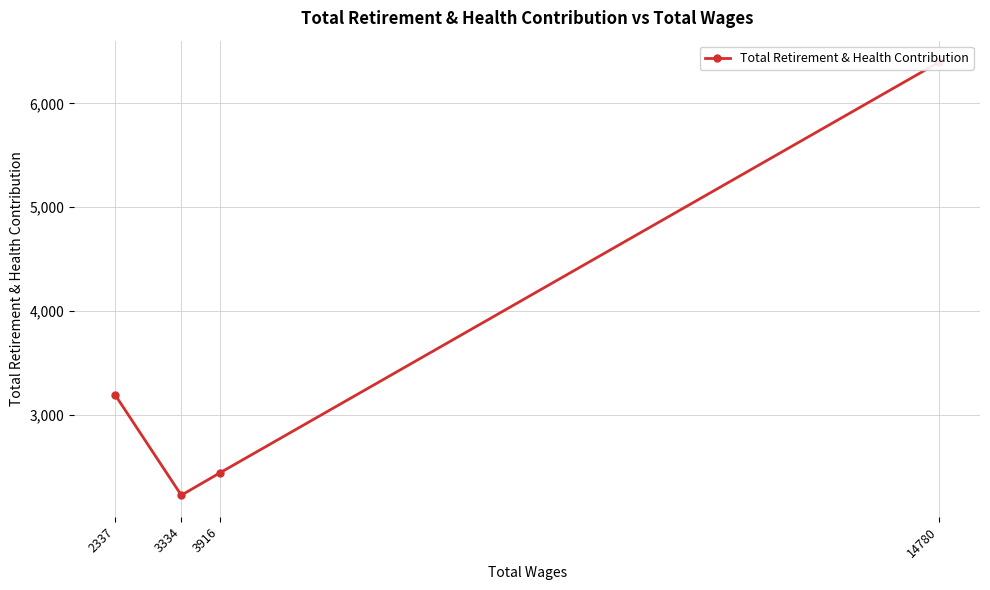

What is the approximate value at 14780, to the nearest 50?

6400